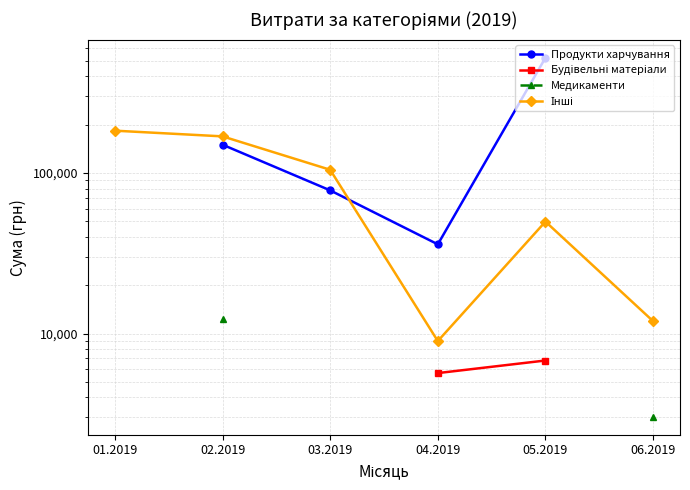

True or false: Продукти харчування and Інші intersect in this chart.

True